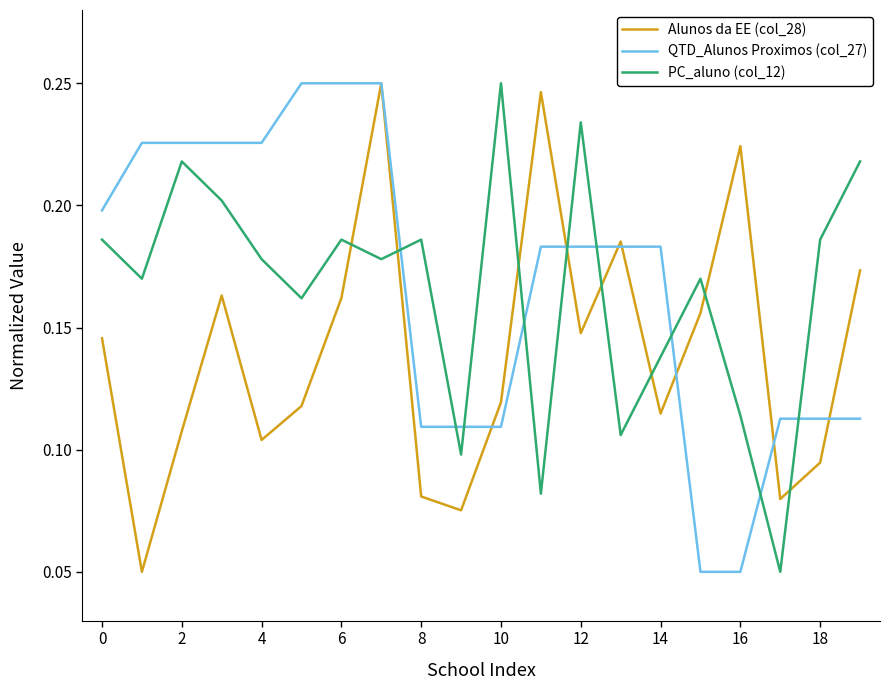

Count the number of categories in the chart.

20